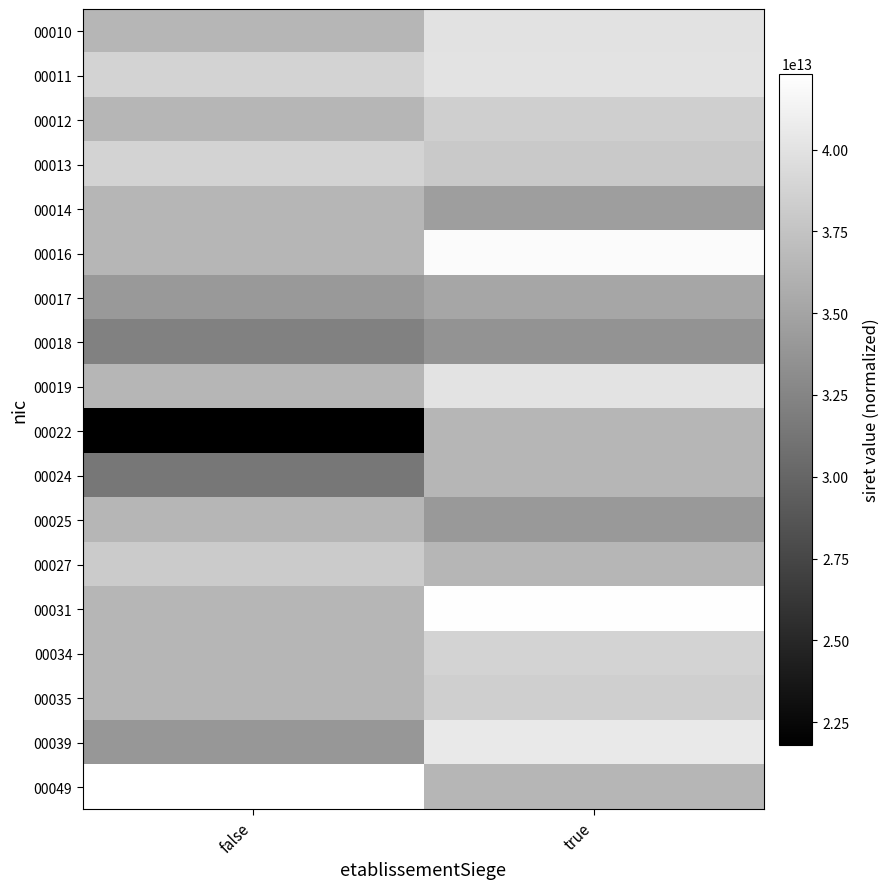

Which series changed the most between false and true?

00022